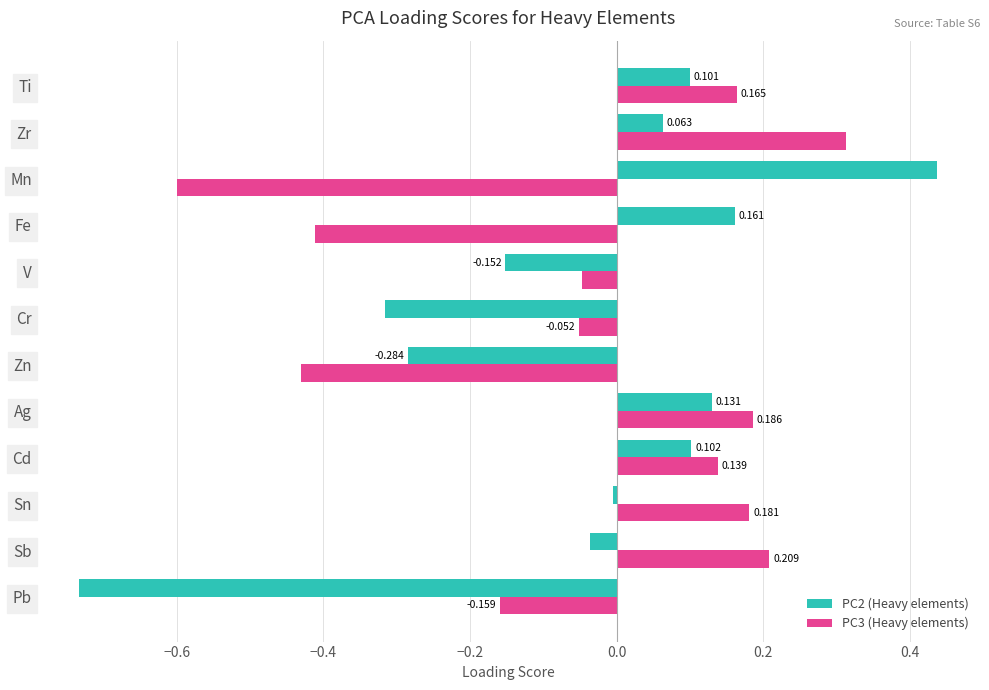

Is the value of PC2 (Heavy elements) at Ag greater than the value of PC3 (Heavy elements) at Zn?

Yes